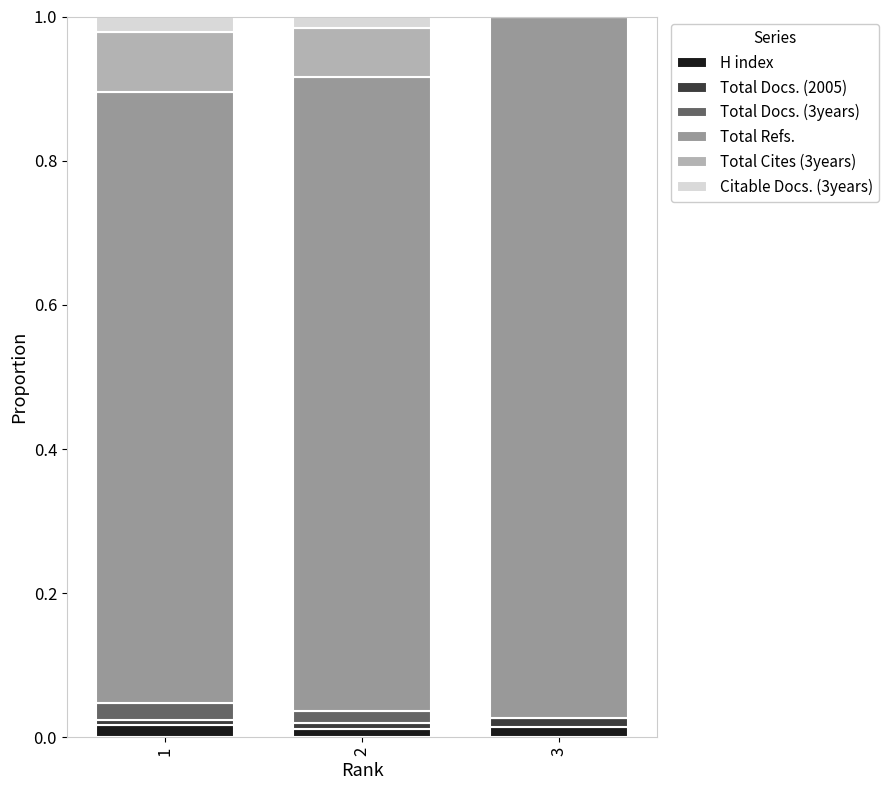

True or false: H index has a value of 0.0 at 1.

True